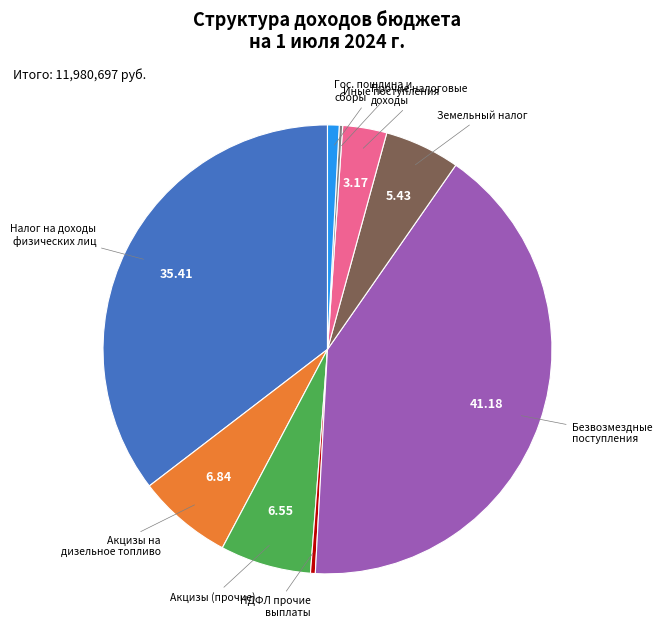

Does Налог на доходы физических лиц account for over 50% of the chart?

No